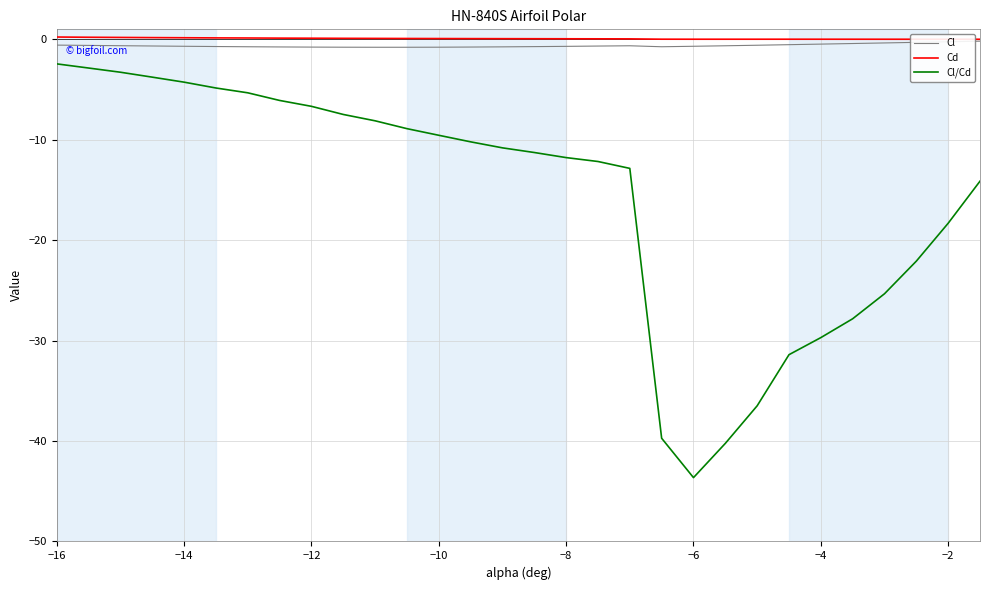

What is the minimum value for Cl/Cd?

-43.6